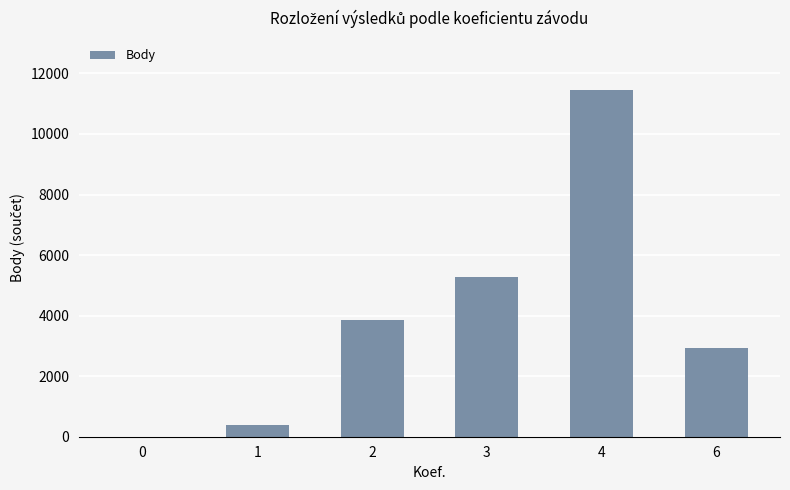

What is the sum of all values?

23912